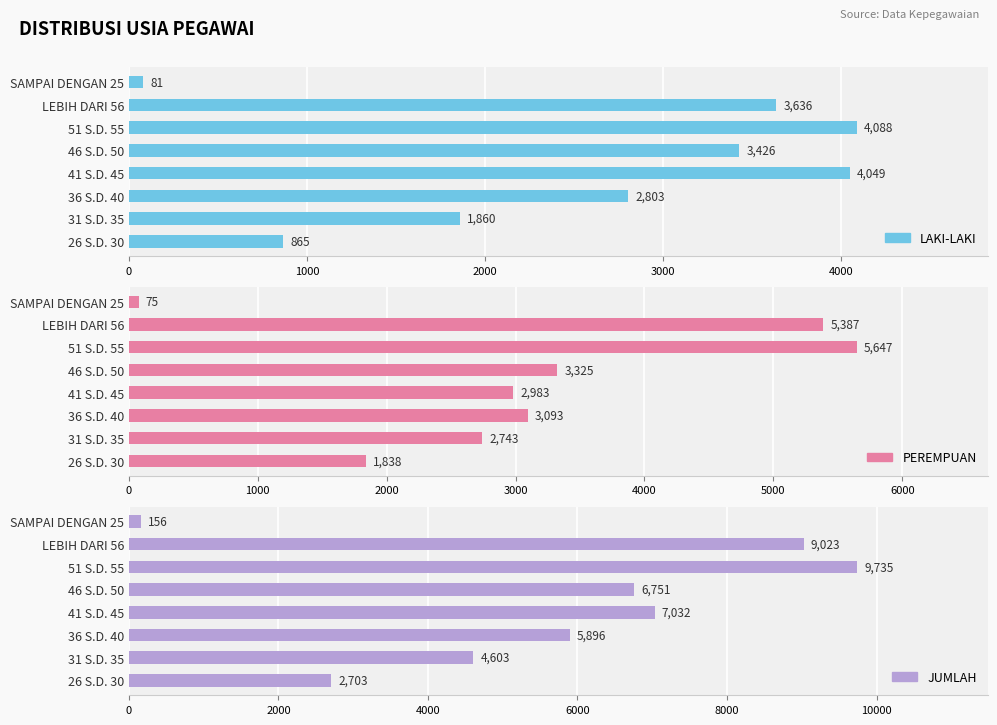

What position from the right is 41 S.D. 45?

5